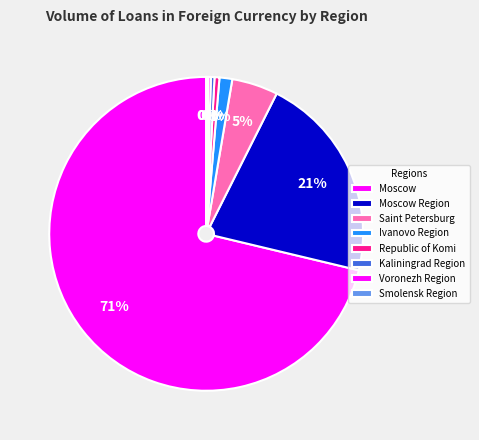

What is the majority slice?

Moscow